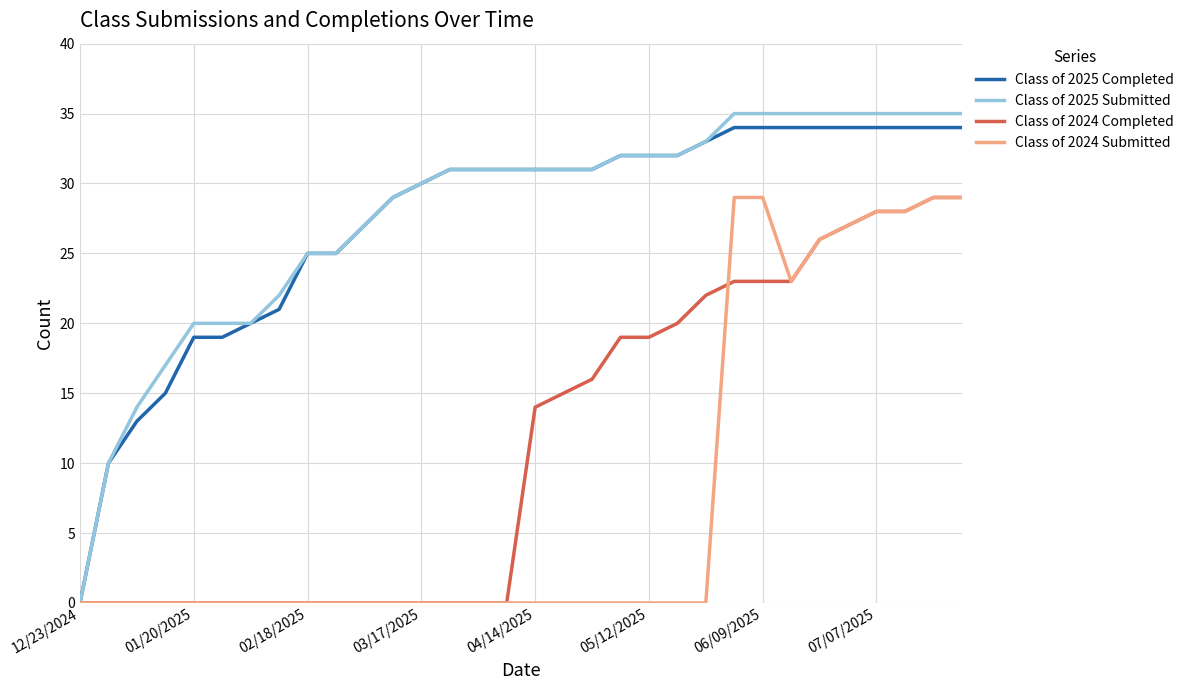

What is the difference between the maximum and minimum values in the Class of 2025 Completed series?

34